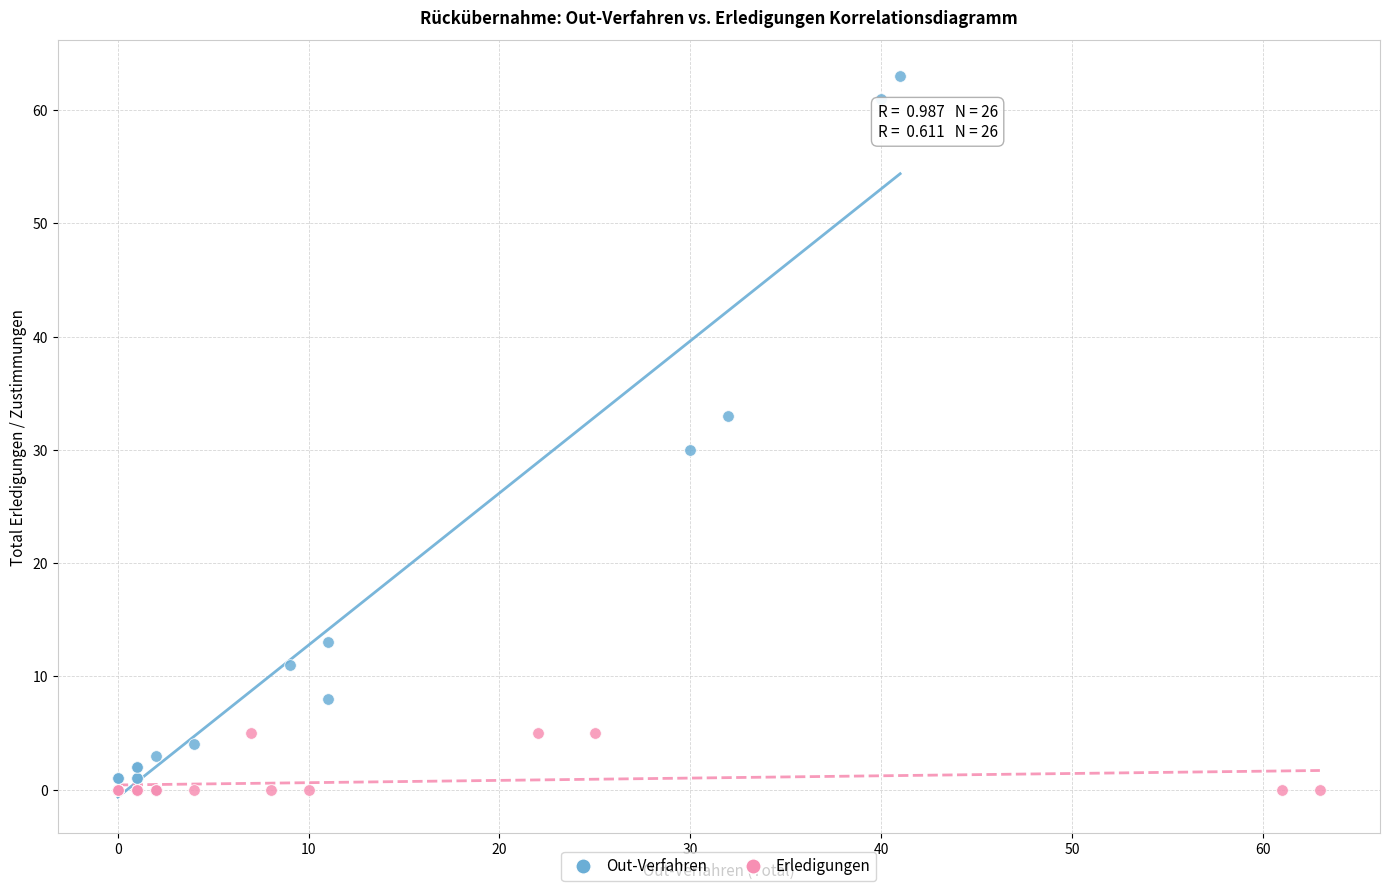

Which series has the largest Y range (max minus min)?

Out-Verfahren